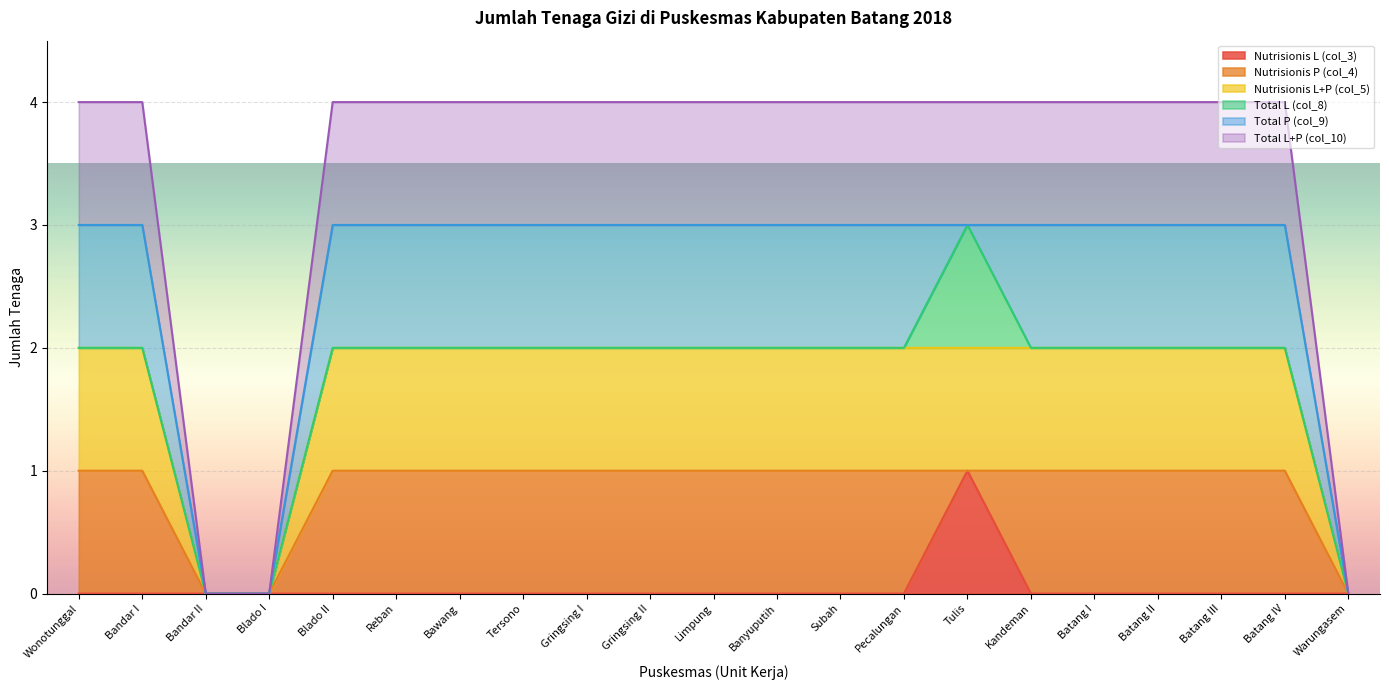

How many lines are shown in the chart?

6